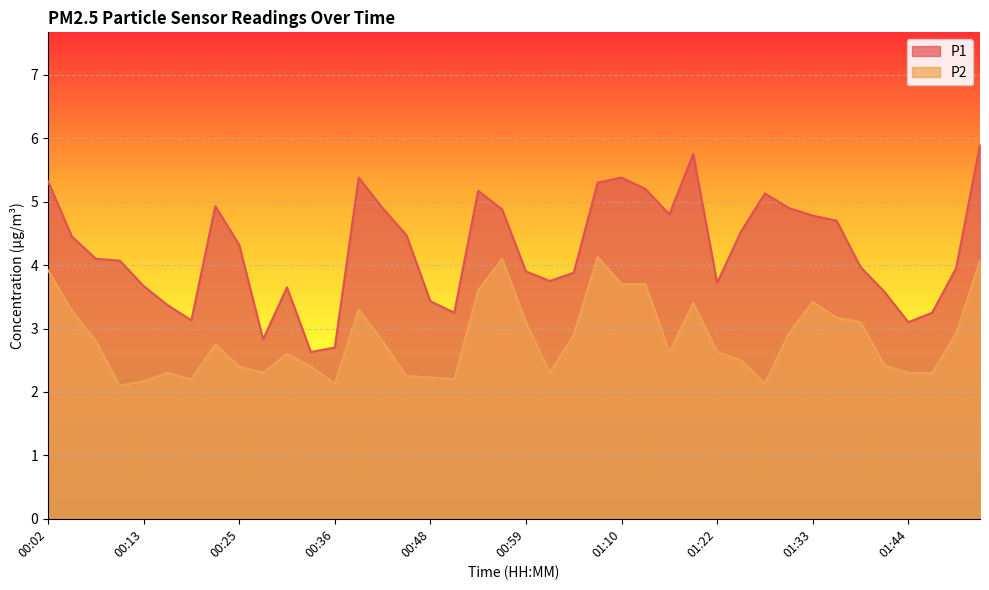

Which series changed the most between 00:11 and 00:19?

P1